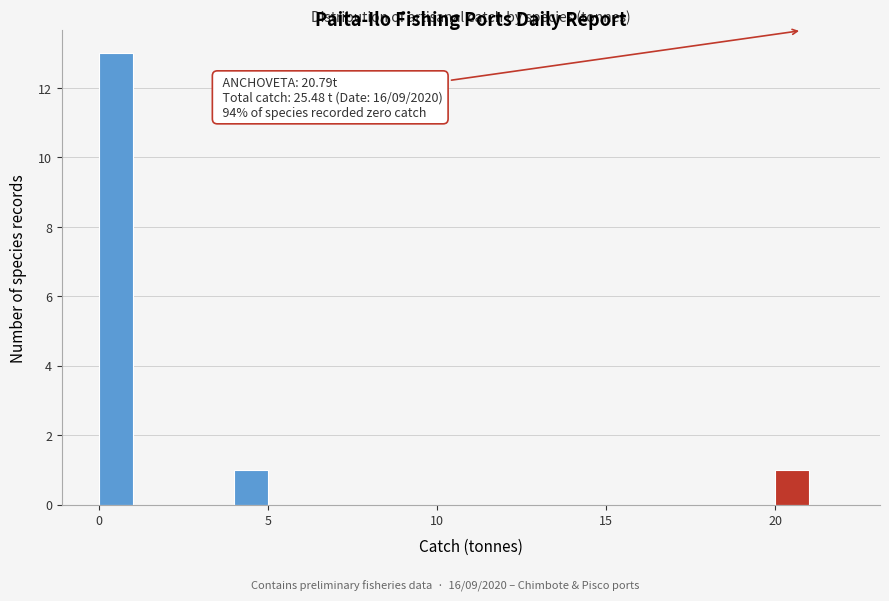

Read against the x-axis, roughly where is the centre of the tallest bar?

0.5